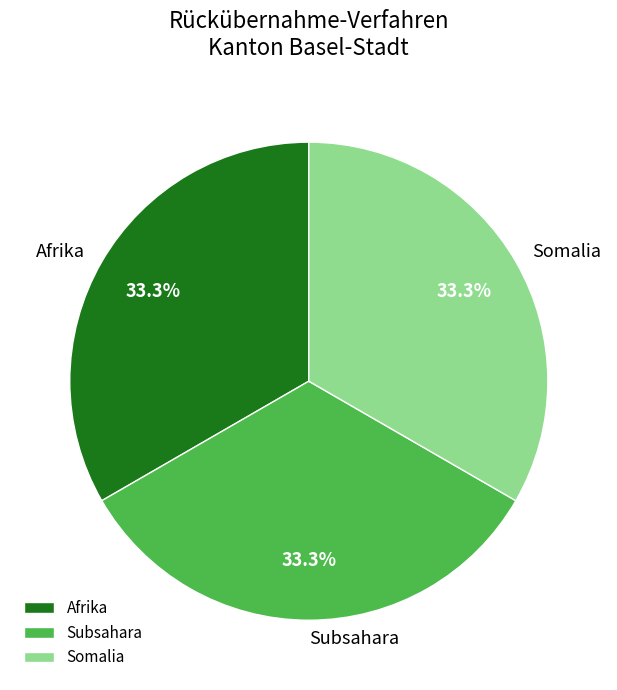

Does Afrika represent more than half of the total?

No